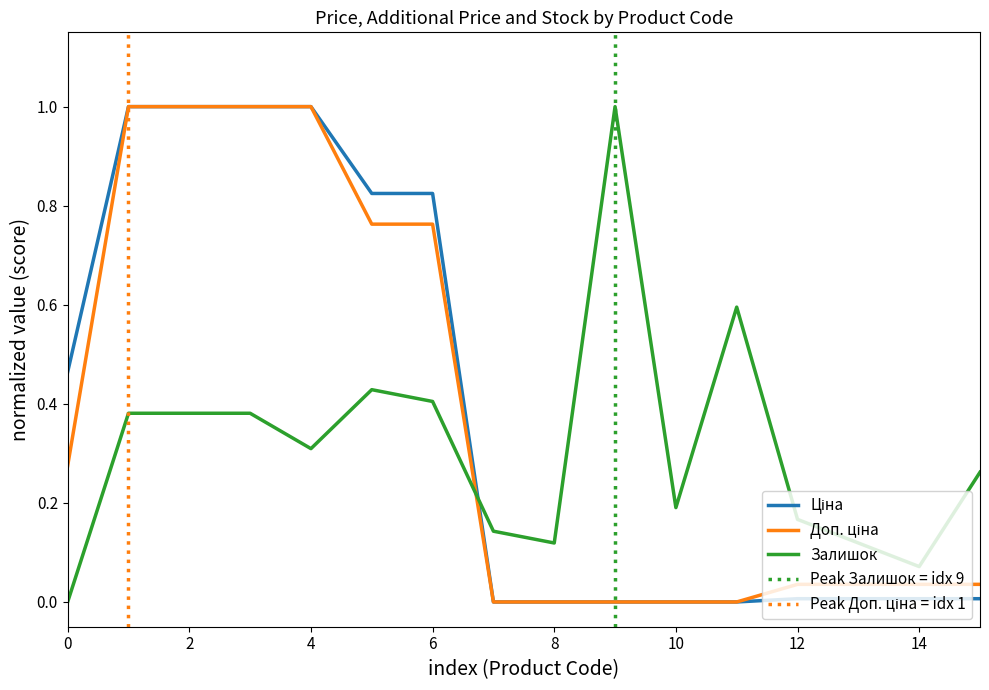

What is the maximum value shown in the chart?

1.0